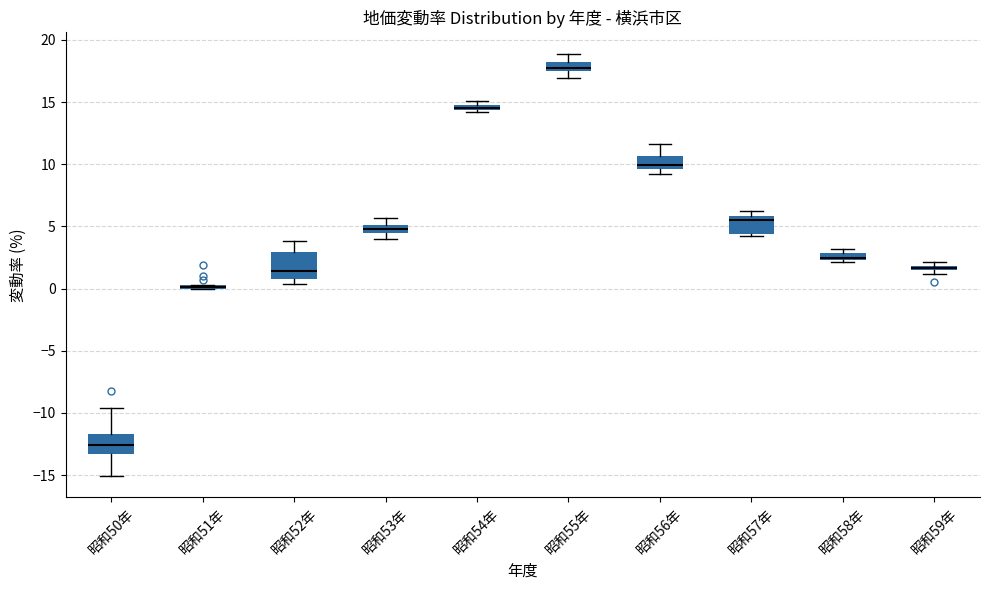

Where is the upper edge of the box for 昭和58年 on the y-axis? The values are not printed on the chart, so give them approximately, as read against the axis.

3.0